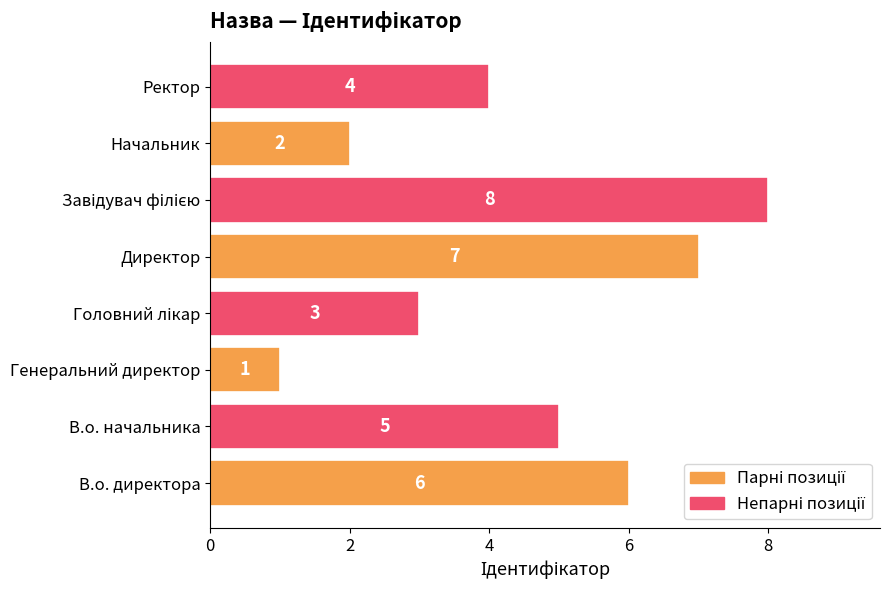

Is it true that the value at Ректор is 4?

True